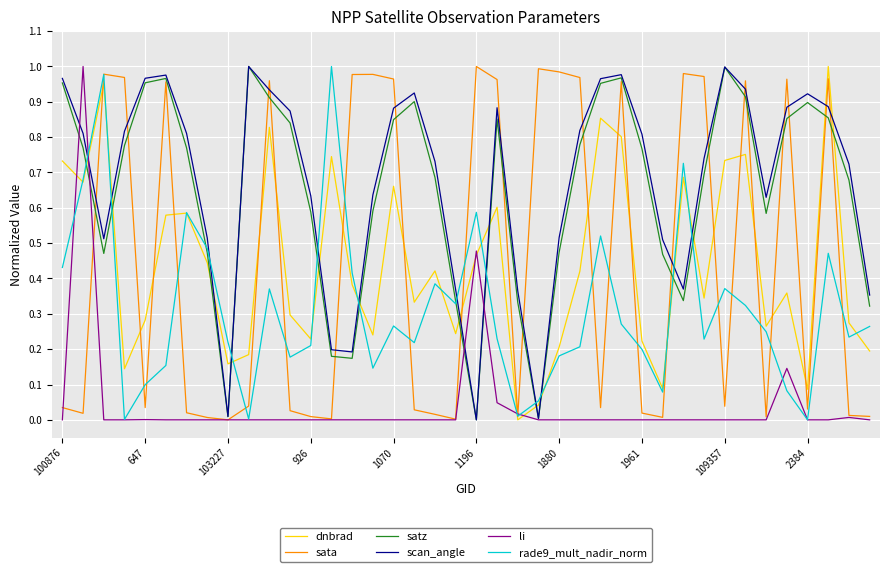

True or false: scan_angle and dnbrad intersect in this chart.

True